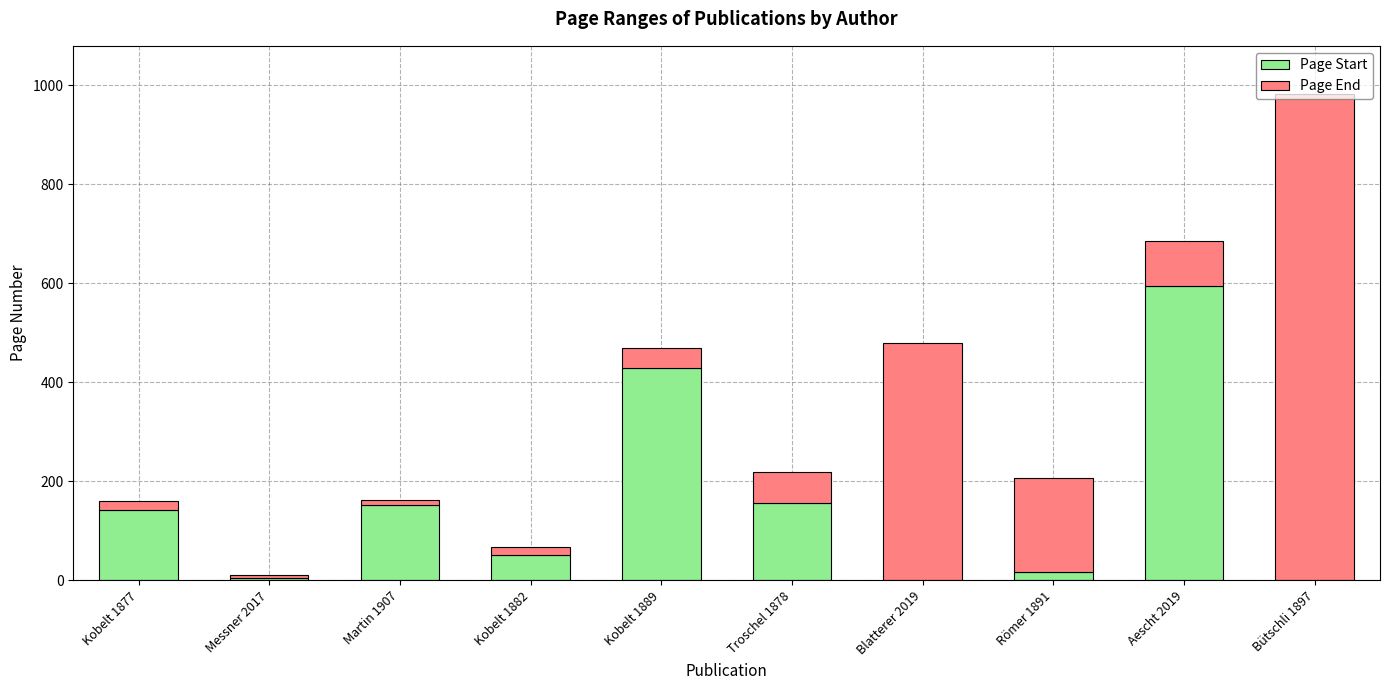

Are the bars horizontal?

No